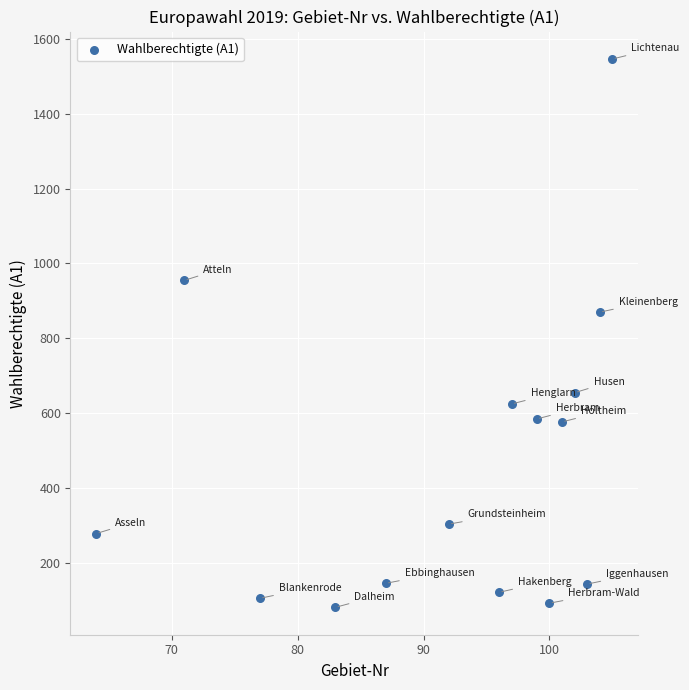

What Y value in the scatter plot is closest to 814?

870